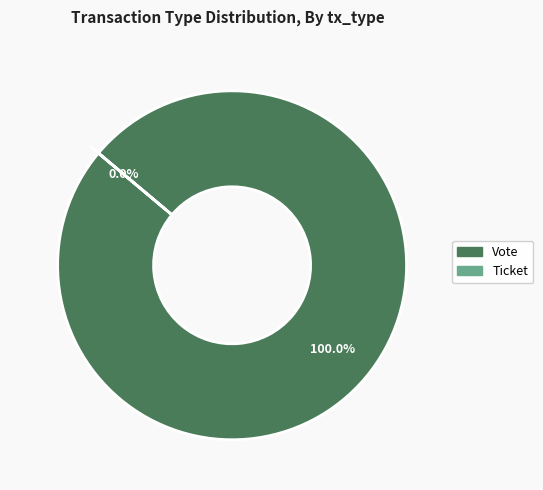

Rank the categories by value from lowest to highest.

Ticket, Vote